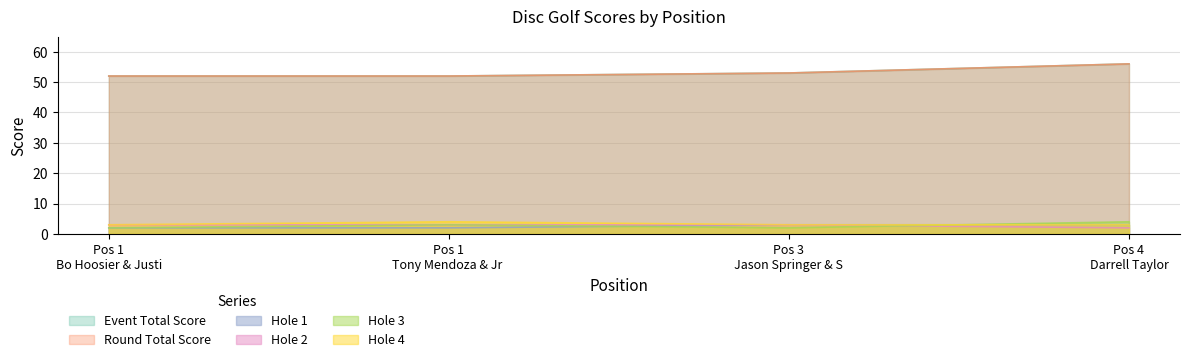

At 1, list the series in order from smallest to largest.

hole_1, hole_3, hole_2, hole_4, event_total_score, round_total_score